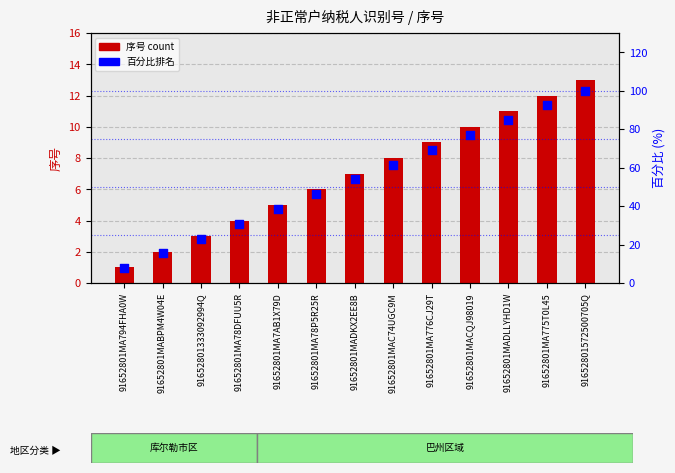

What are all the series names shown in the legend?

序号, 百分比排名